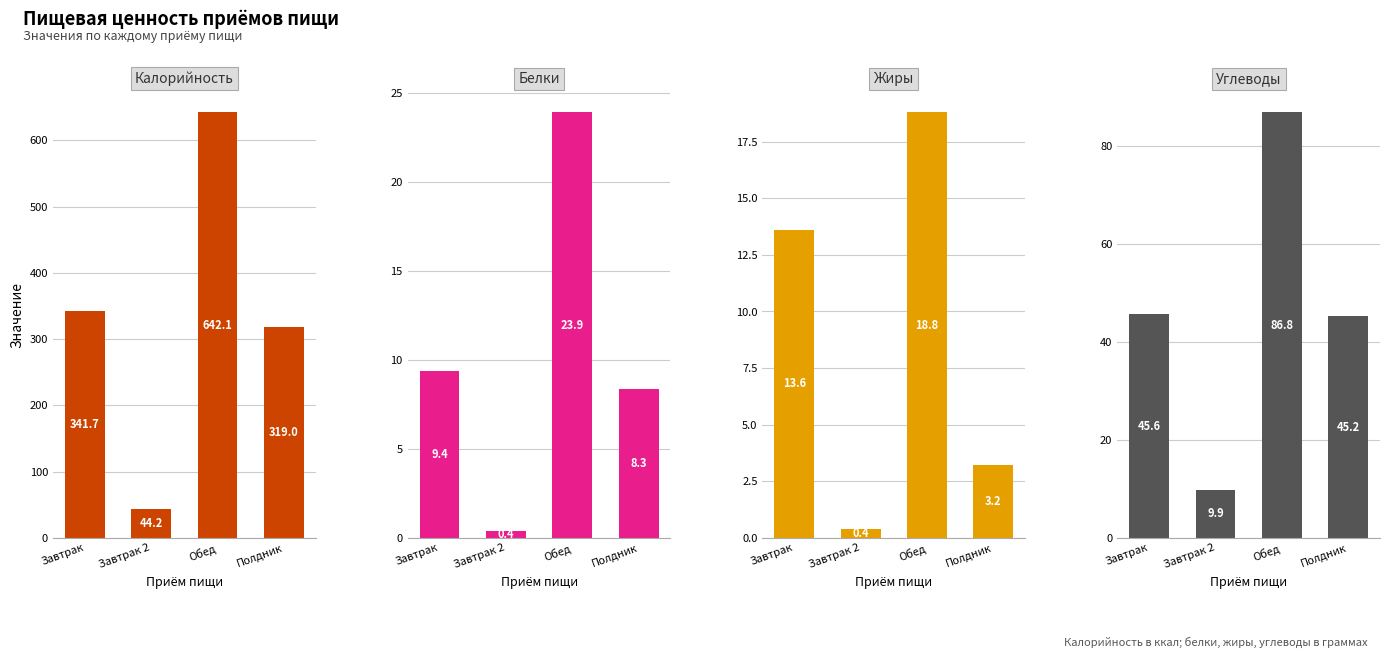

At Завтрак, list the series in order from largest to smallest.

Калорийность, Углеводы, Жиры, Белки